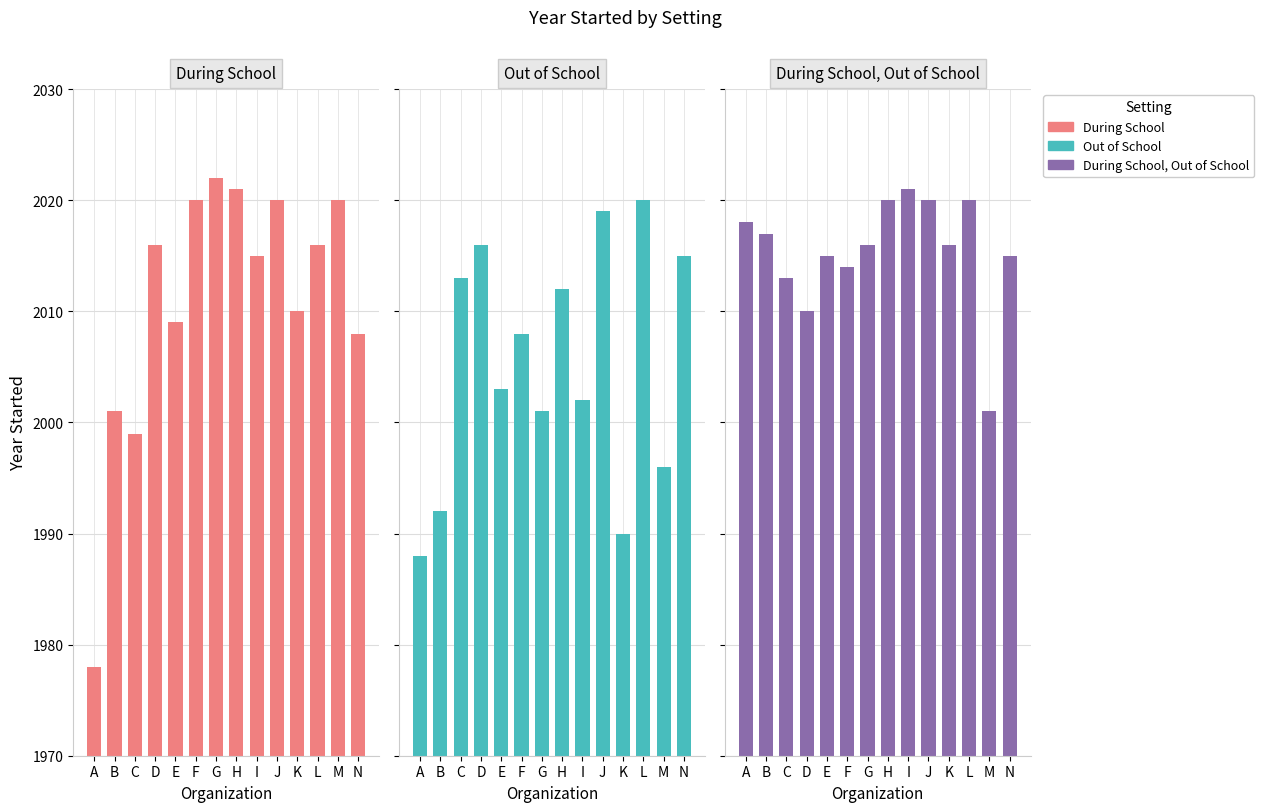

At D, list the series in order from smallest to largest.

During School, Out of School, During School, Out of School